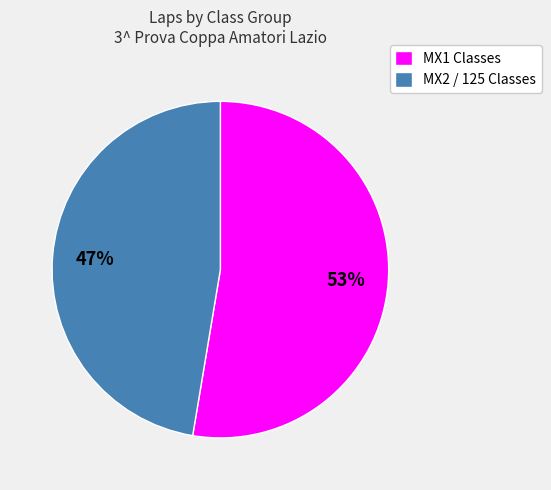

Do MX2 / 125 Classes and MX1 Classes together represent more than half of the pie?

Yes